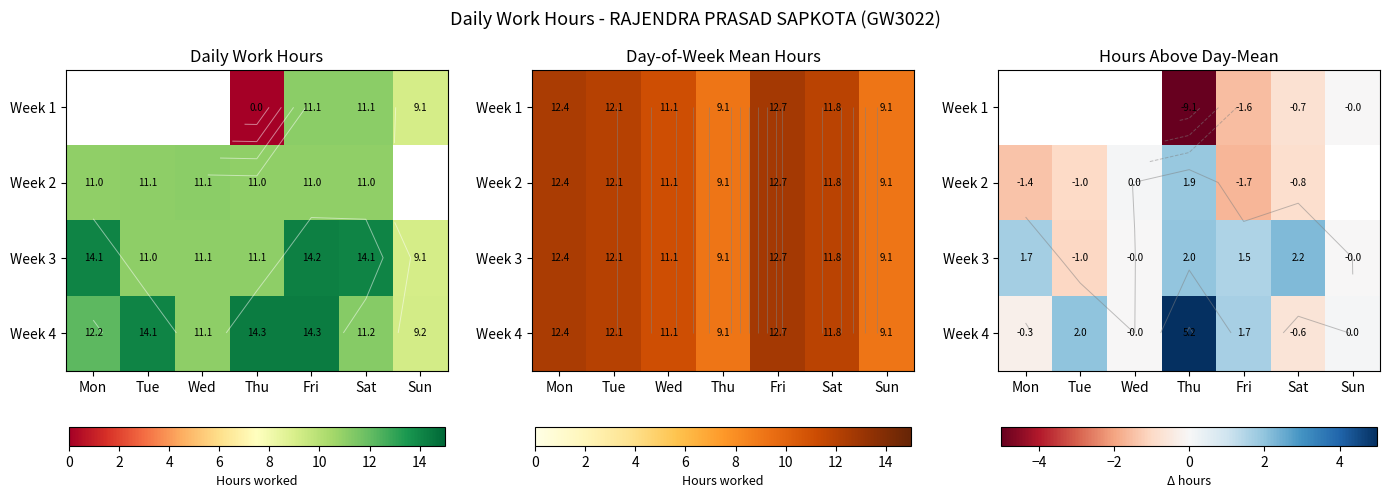

What is the minimum value shown in the chart?

-9.1